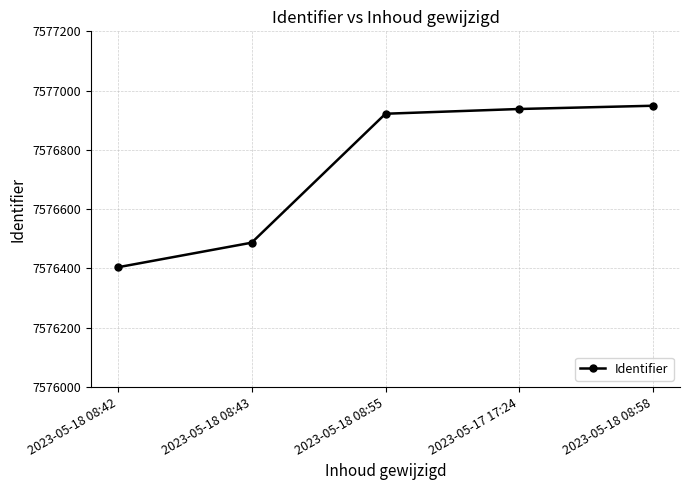

What is the minimum value shown in the chart?

7576404